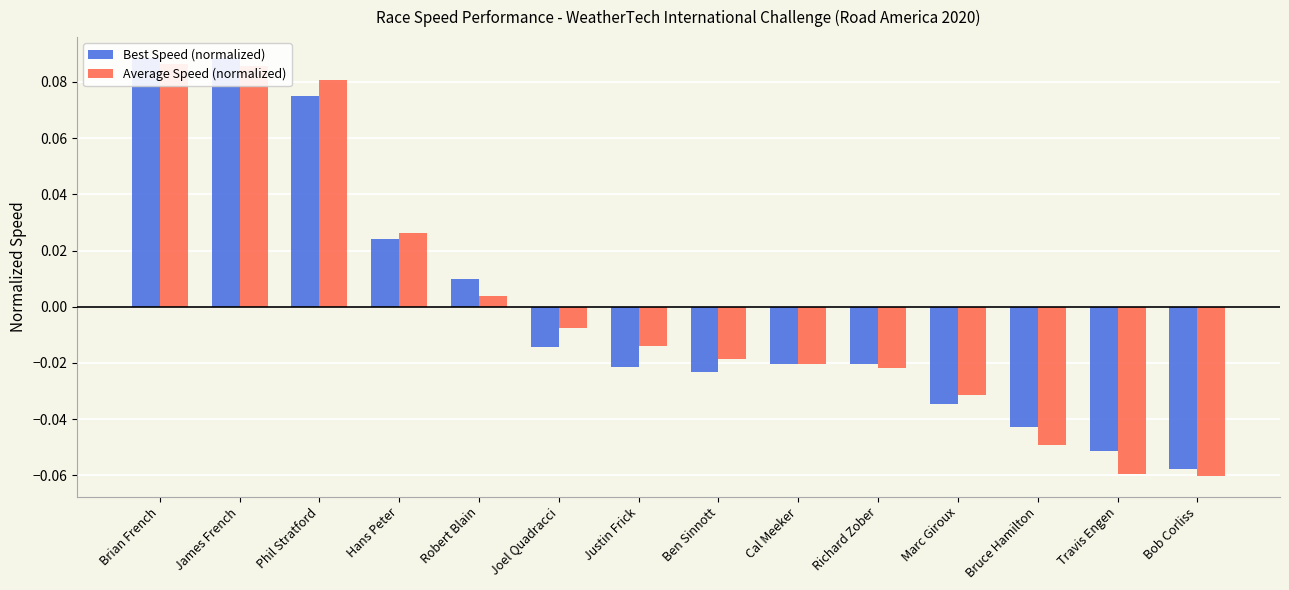

Does the chart contain stacked bars?

No